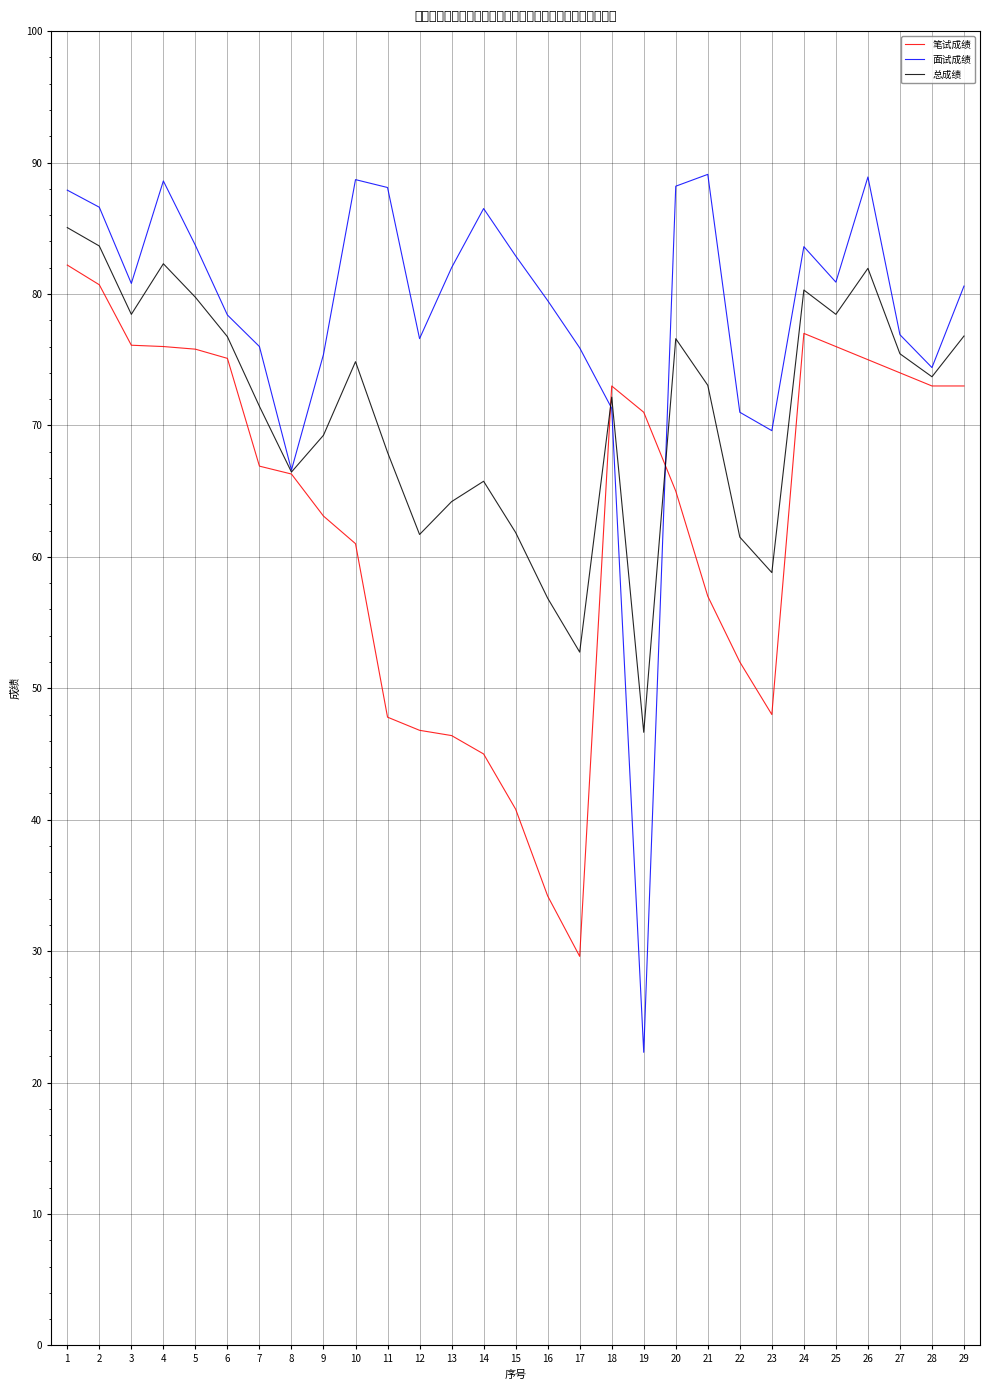

How many interior local valleys does the 总成绩 series have?

8